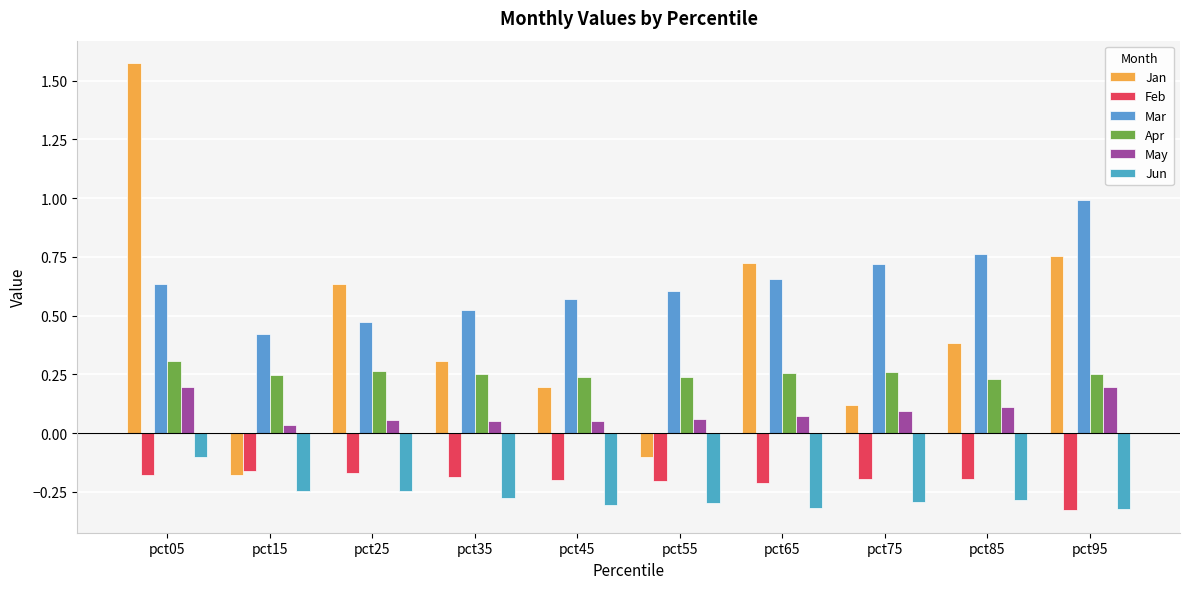

What is the average value of the Jan series?

0.4